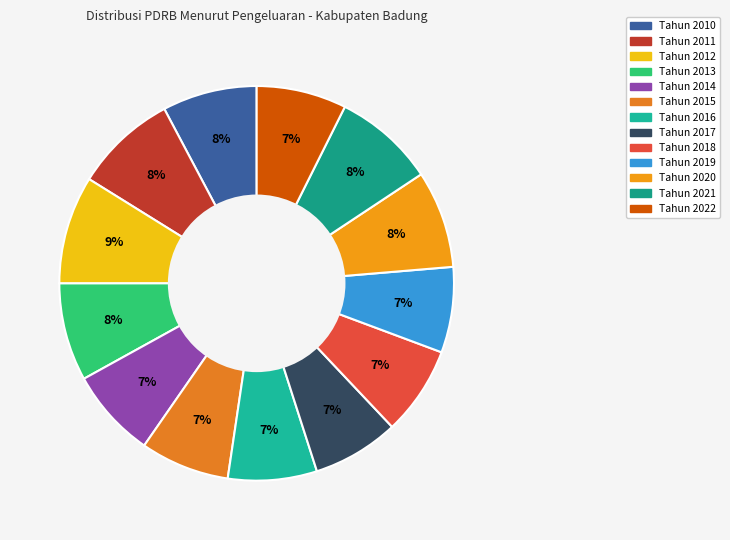

Is the sum of Tahun 2018 and Tahun 2010 greater than half?

No